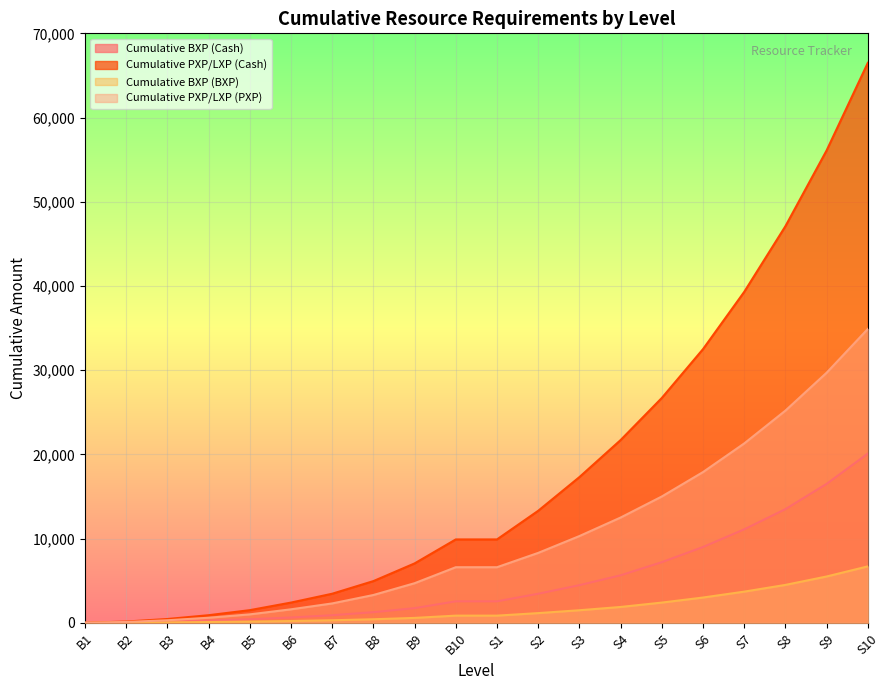

At which category is the sum across all series the highest?

S10